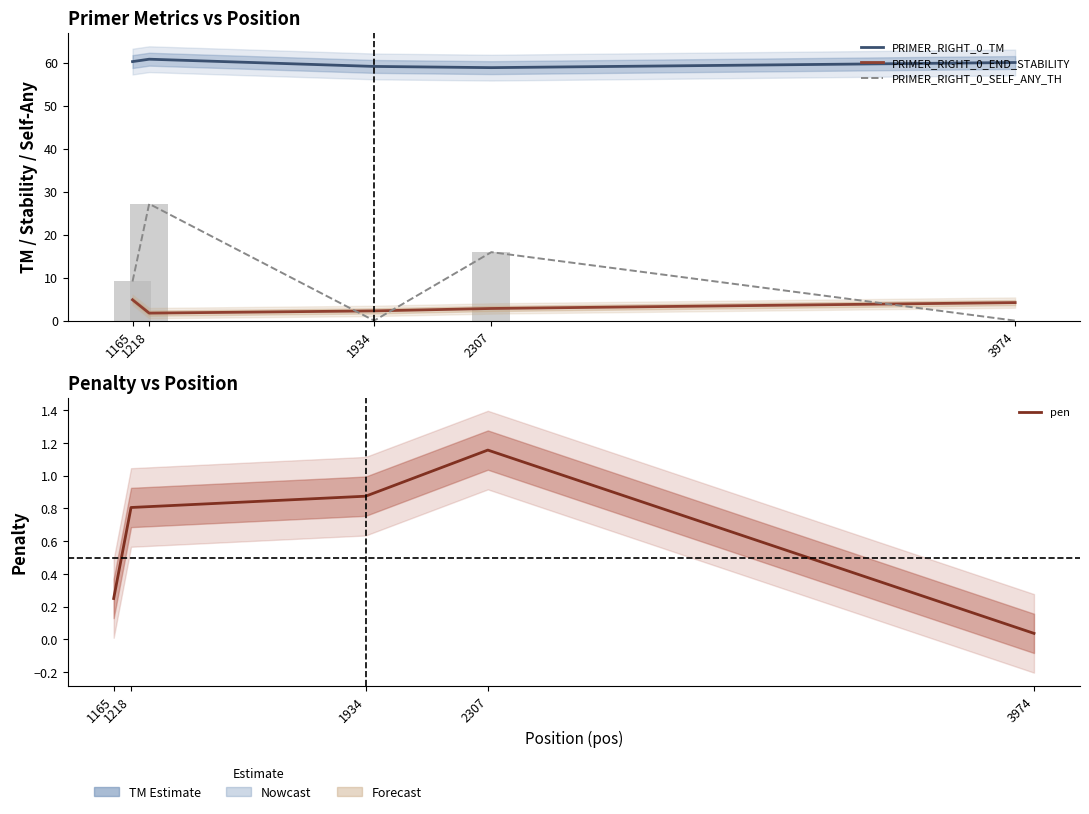

Is it true that PRIMER_RIGHT_0_SELF_ANY_TH equals 26.1 at 2307?

False